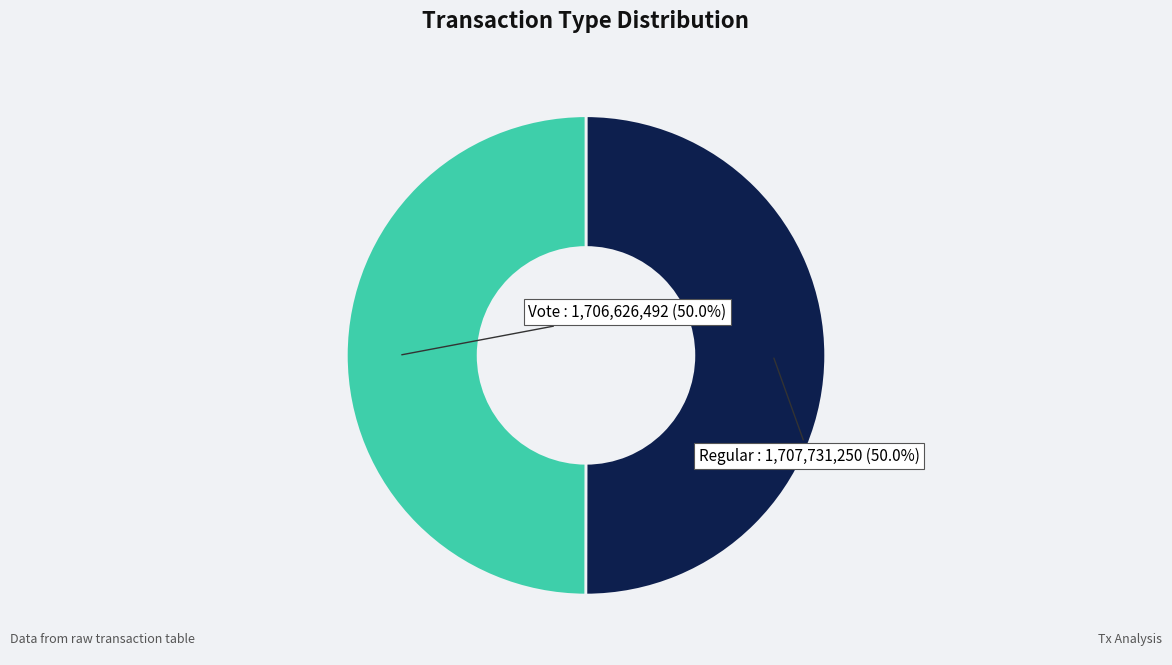

Approximately how many times larger is the value at Regular compared to Vote?

1.0